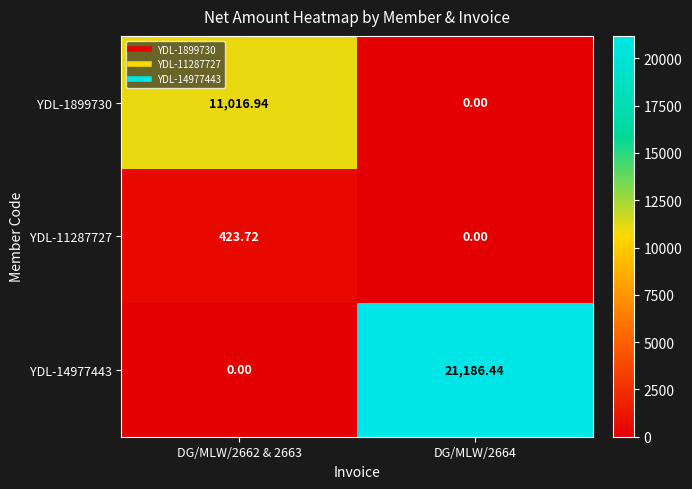

Is the value of YDL-11287727 at DG/MLW/2662 & 2663 greater than the value of YDL-14977443 at DG/MLW/2664?

No